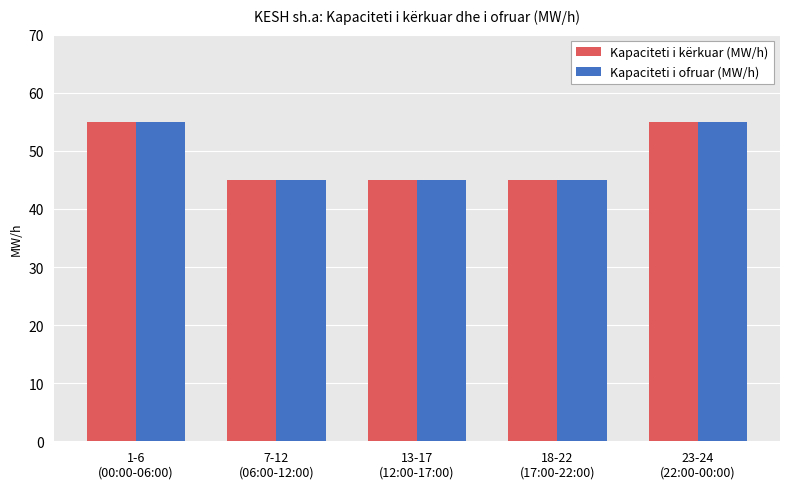

What is the average value of the Kapaciteti i kërkuar (MW/h) series?

49